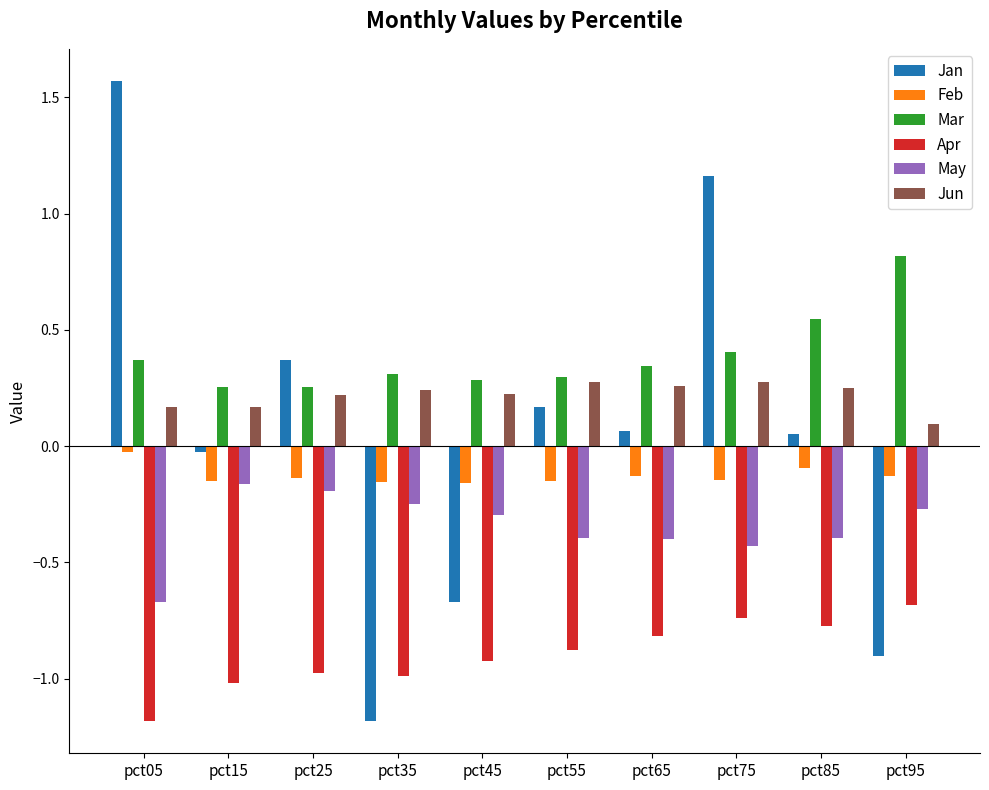

At which category is the sum across all series the highest?

pct75